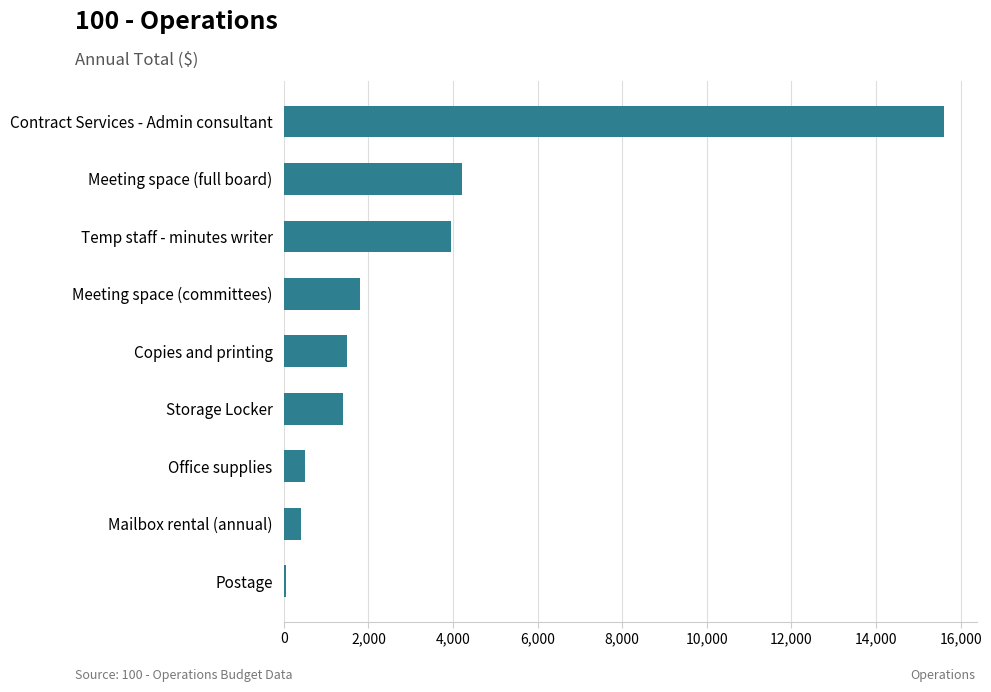

What is the change in value from Office supplies to Meeting space (full board)?

+3700